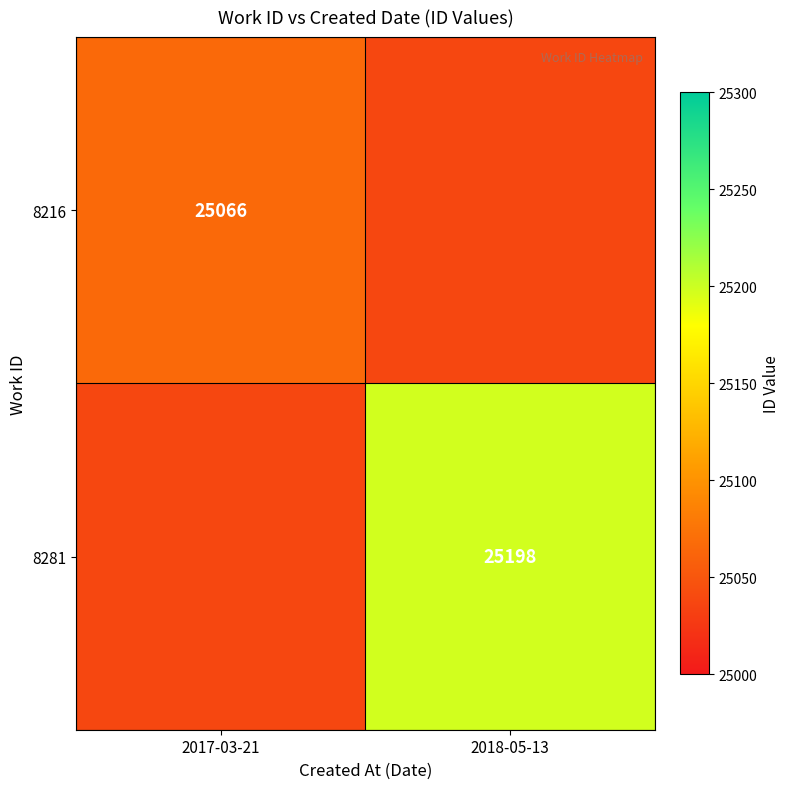

The value of 8281 at 2018-05-13 is 43133.9. True or false?

False